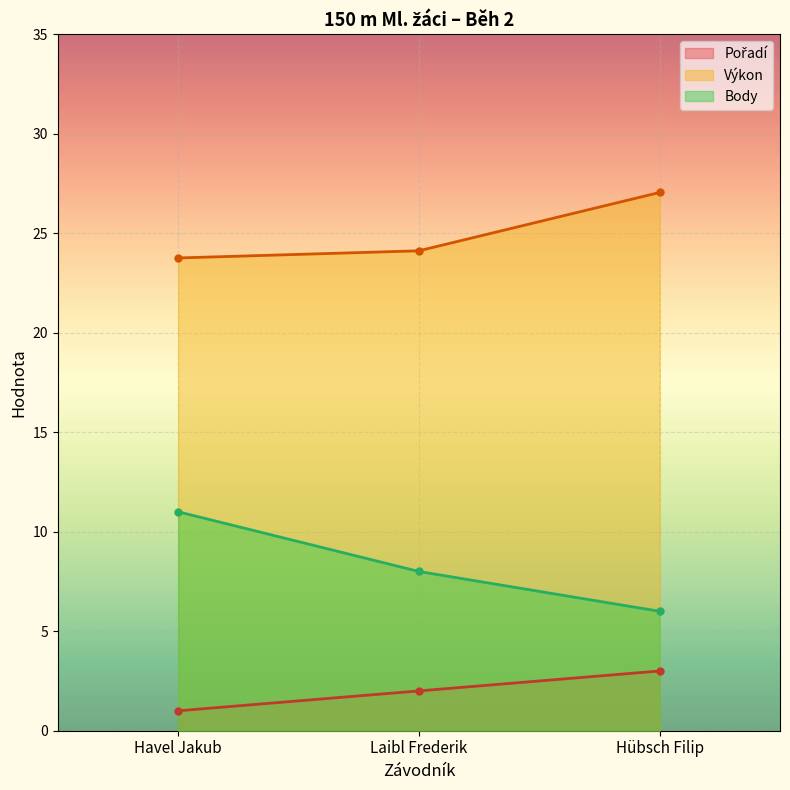

How many lines are shown in the chart?

3